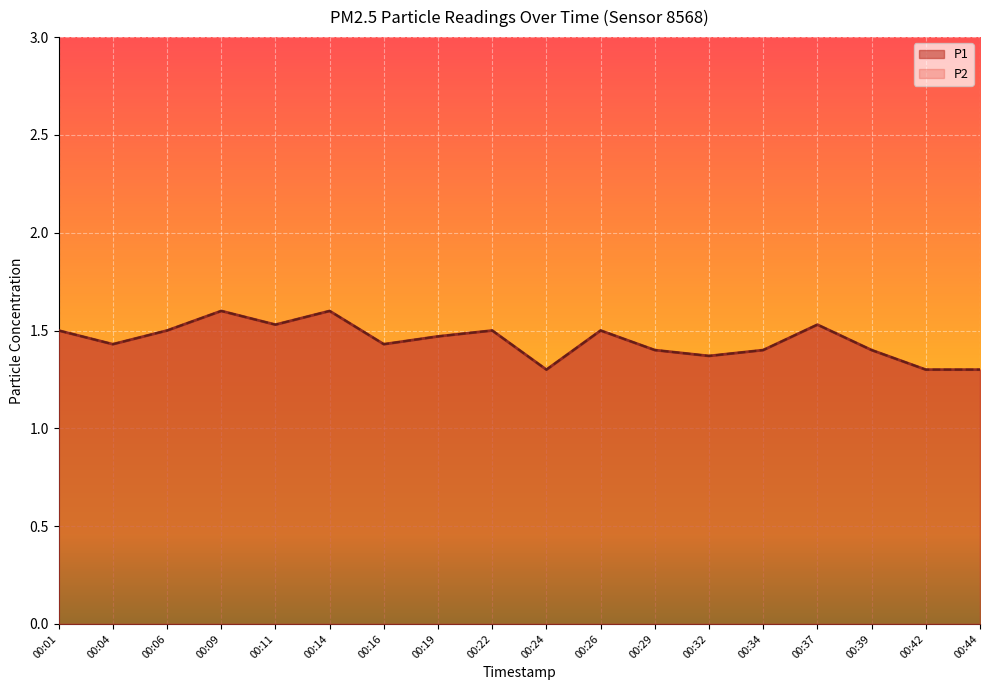

What is the difference between the second highest and second lowest values in the P2 series?

0.3